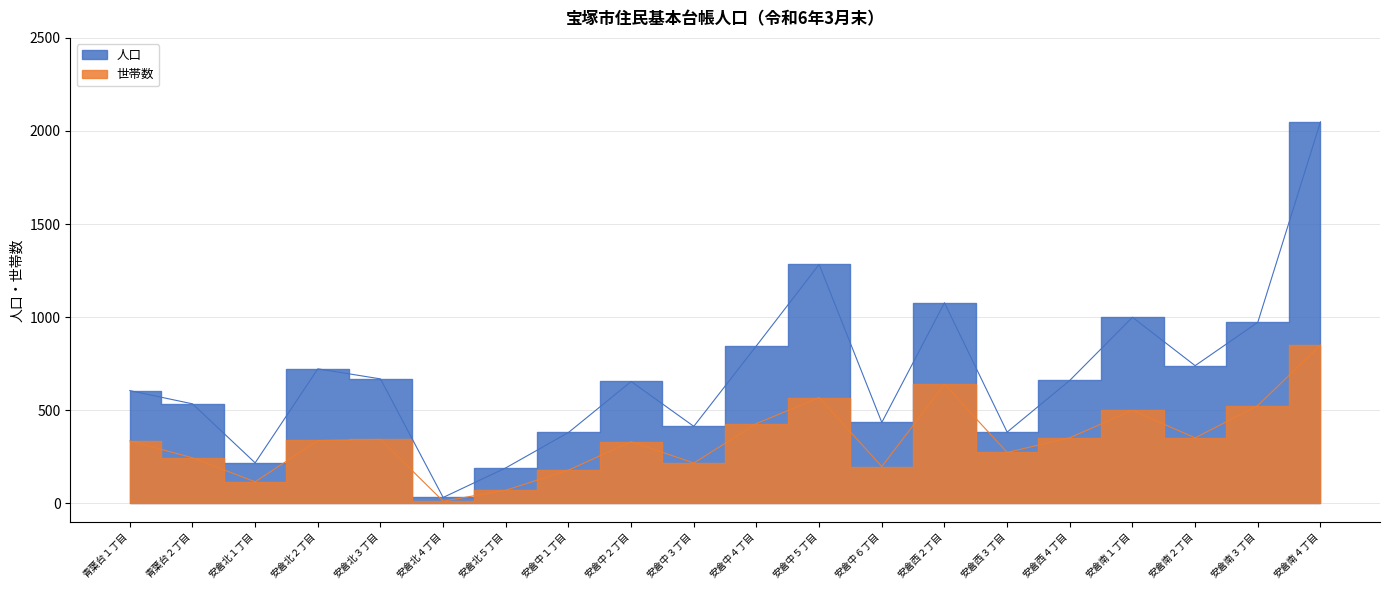

True or false: 世帯数 and 人口 cross at least once.

False